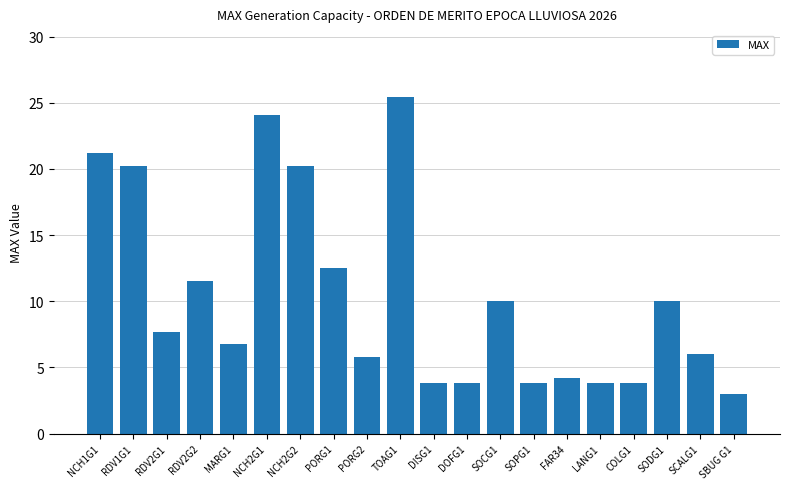

What is the label of the 4th bar from the left?

RDV2G2